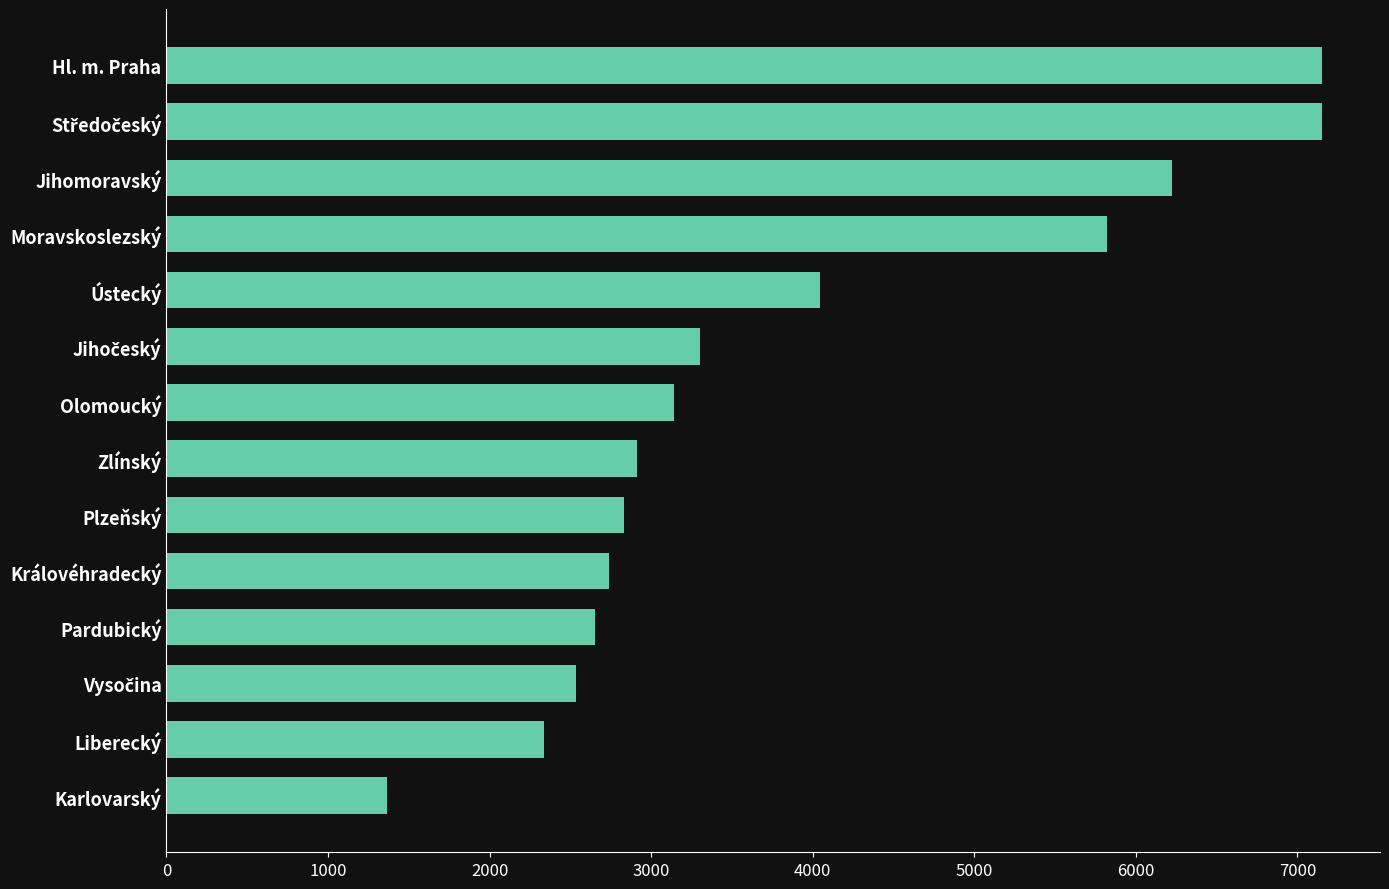

What is the greatest value displayed?

7154